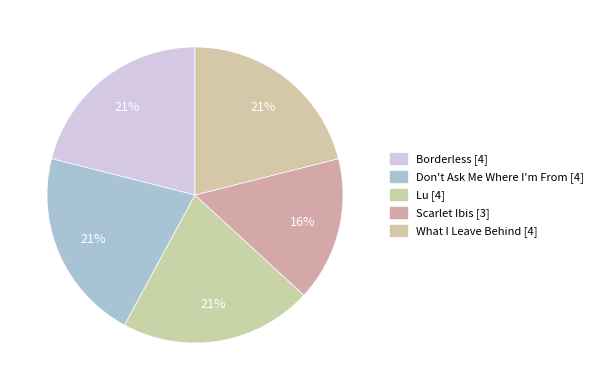

Does any single category account for the majority?

No